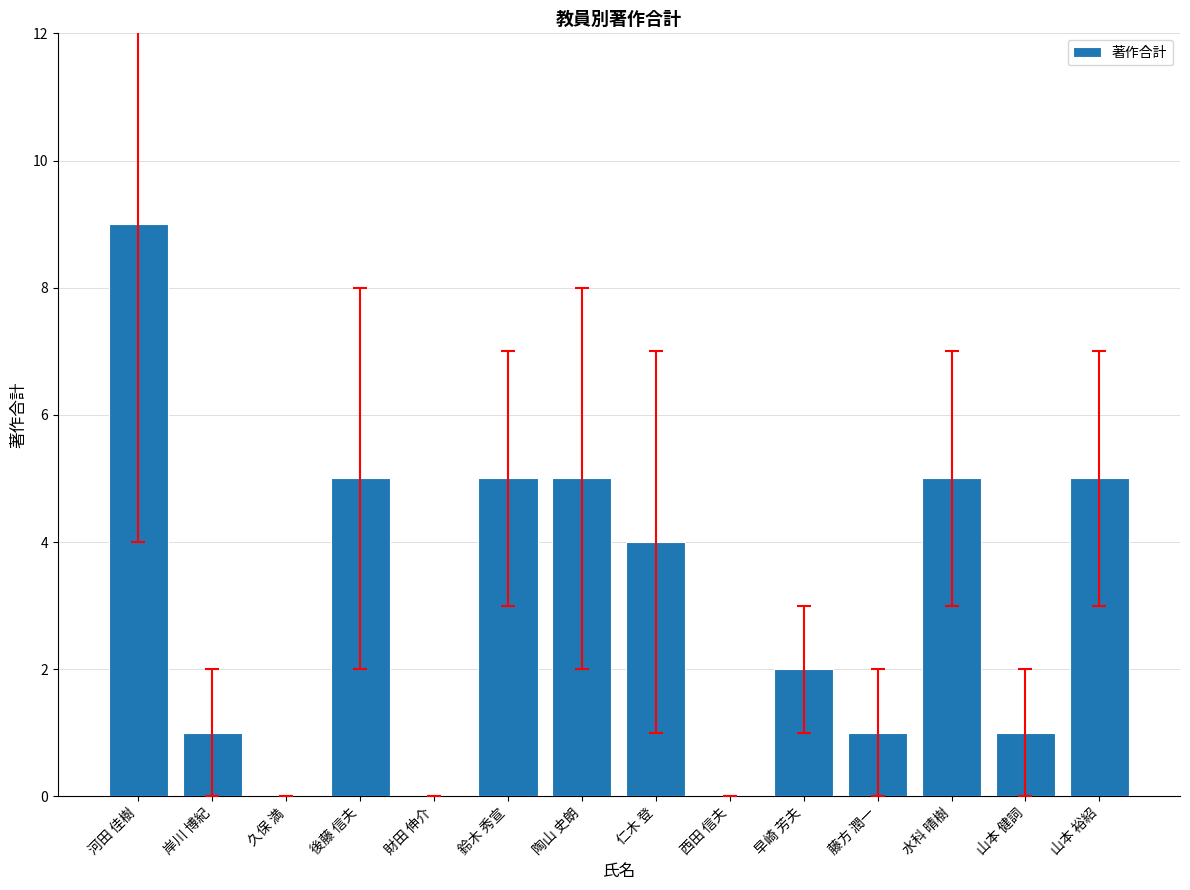

What is the sum of the values at 藤方 潤一 and 山本 健詞?

2